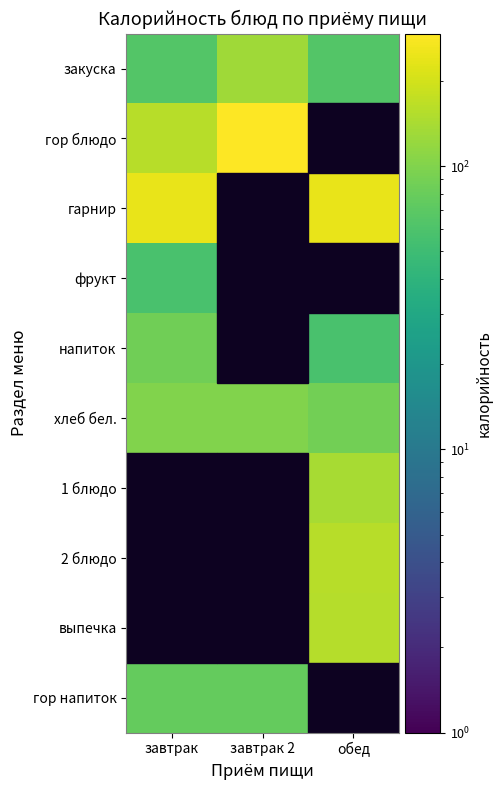

Which series changed the most between завтрак and обед?

гор блюдо